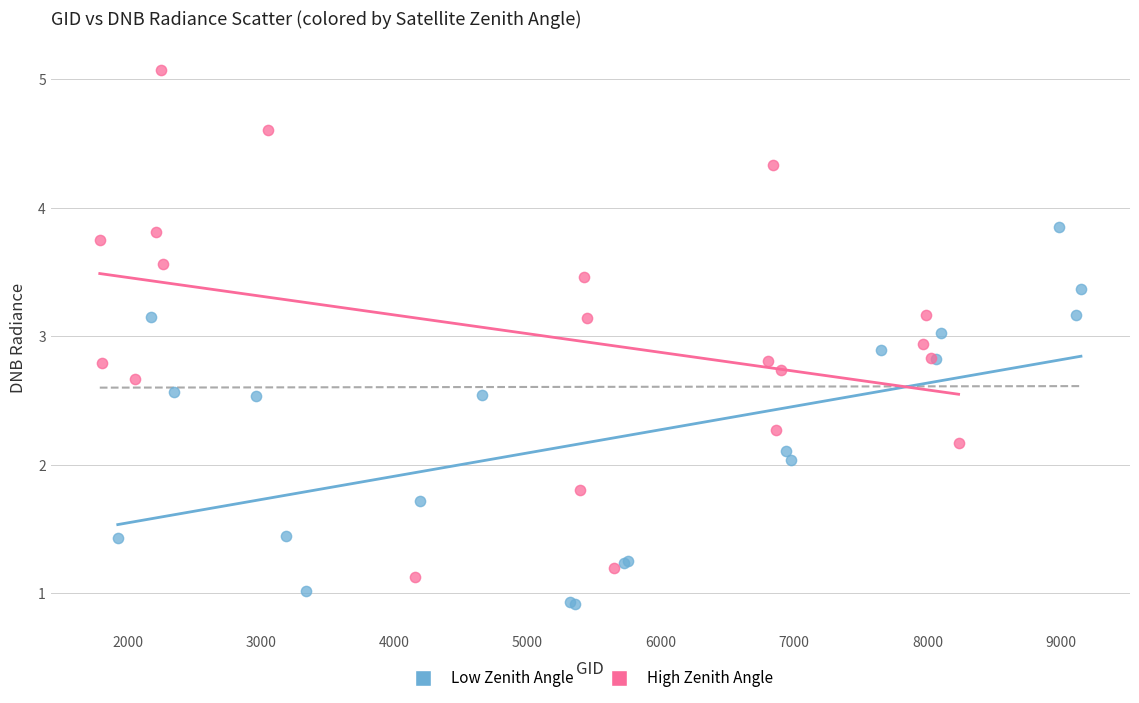

Which series contains the highest Y value?

High Zenith Angle